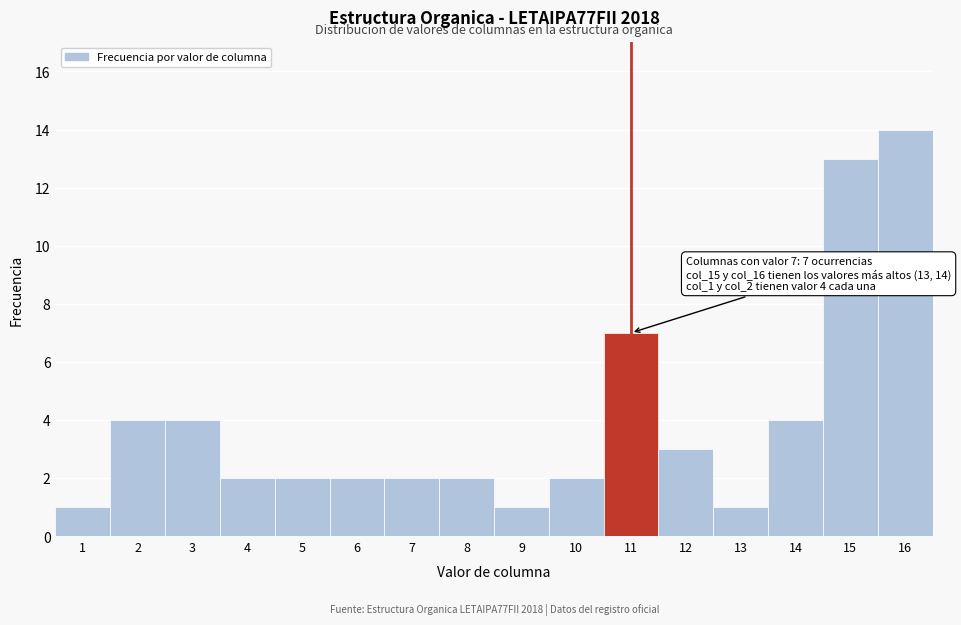

Reading left to right, extract all data points from this chart.

1=1	2=4	3=4	4=2	5=2	6=2	7=2	8=2	9=1	10=2	11=7	12=3	13=1	14=4	15=13	16=14